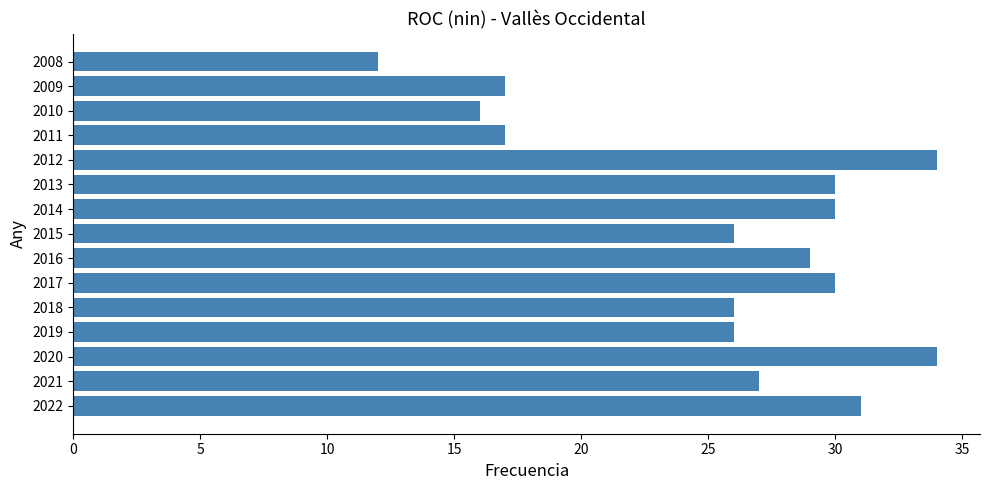

The value at 2016 is 20. True or false?

False